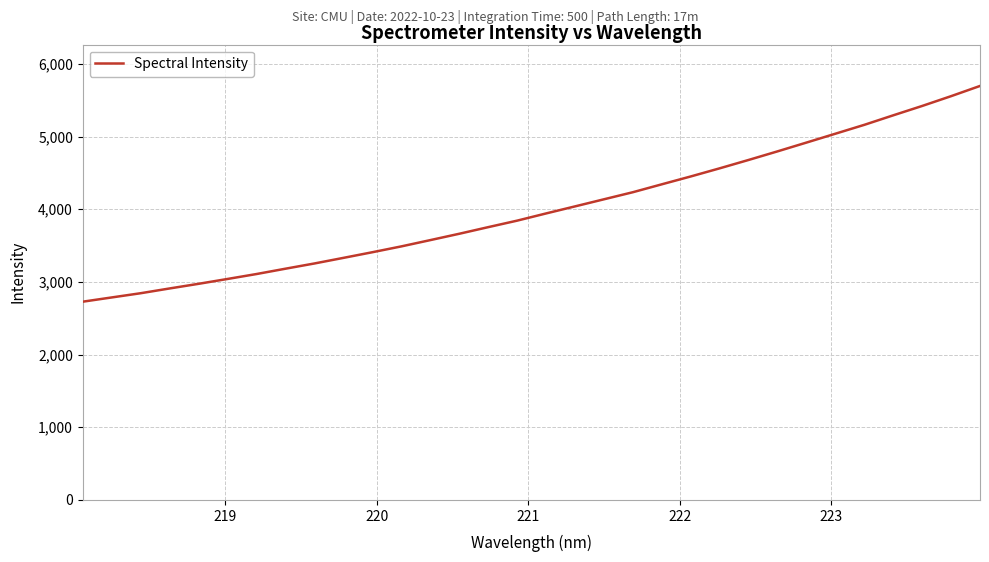

What is the difference between the maximum and minimum values?

2969.0